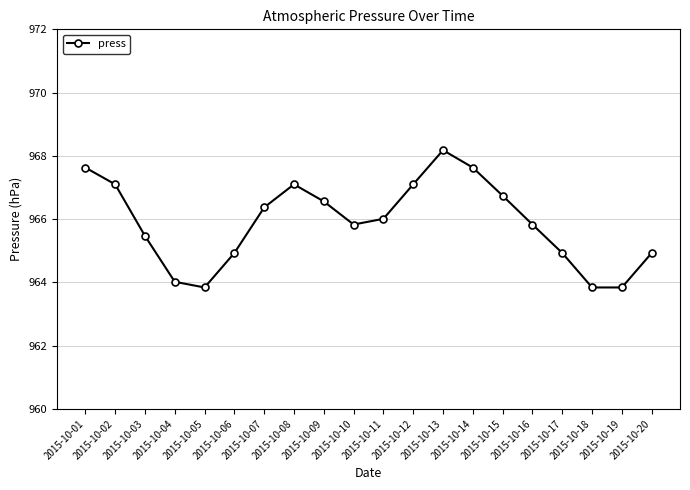

What is the difference between the maximum and second lowest values?

4.3